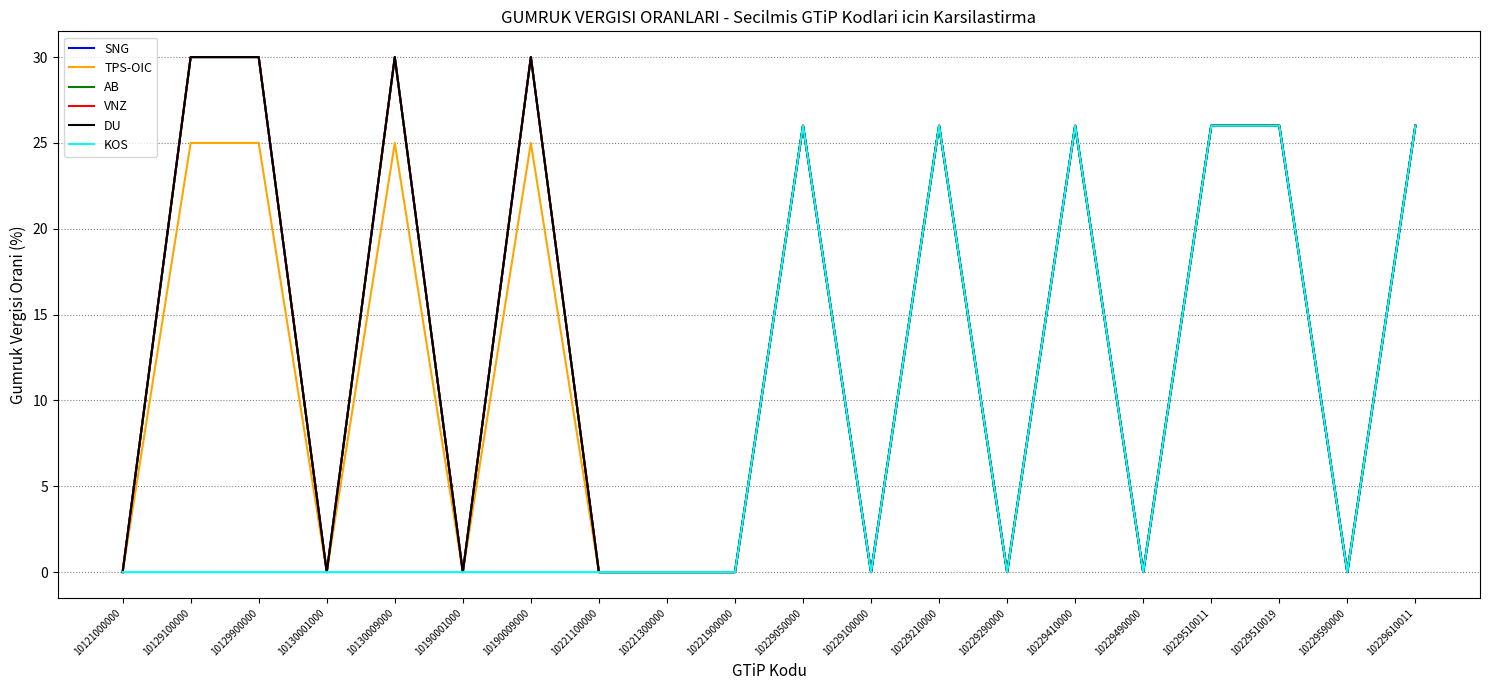

What is the difference between the AB values at 10130001000 and 10130009000?

30